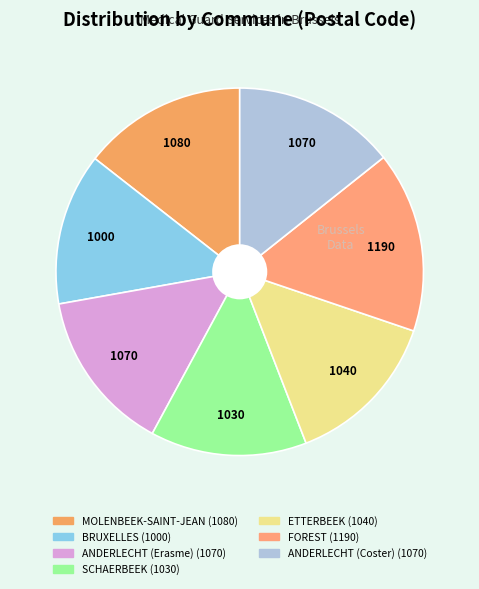

Rank the categories by value from lowest to highest.

BRUXELLES, SCHAERBEEK, ETTERBEEK, ANDERLECHT (Erasme), ANDERLECHT (Coster), MOLENBEEK-SAINT-JEAN, FOREST